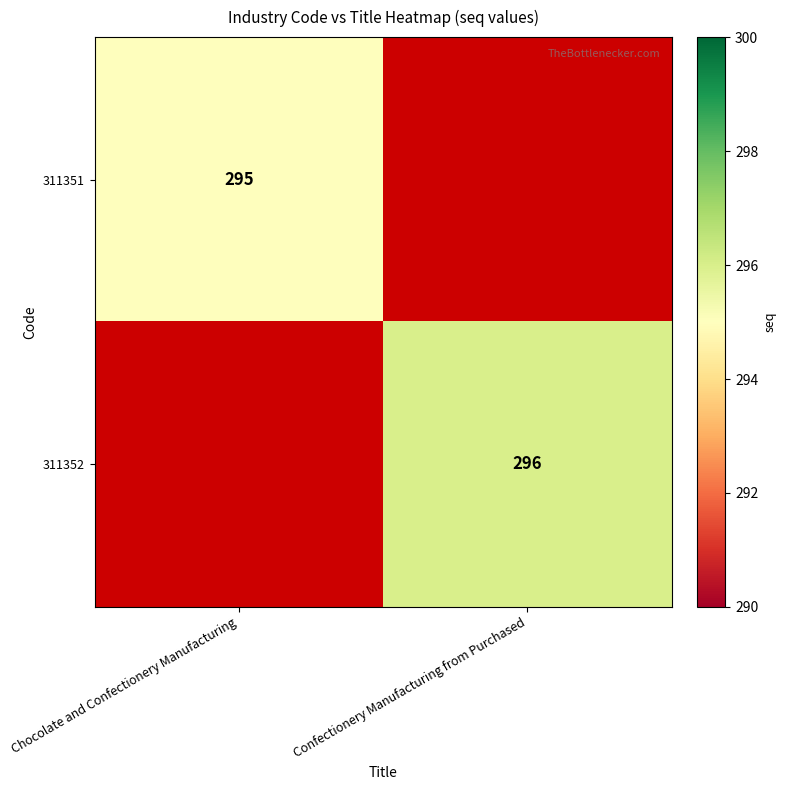

Which has a higher value, Confectionery Manufacturing from Purchased or Chocolate and Confectionery Manufacturing?

Chocolate and Confectionery Manufacturing